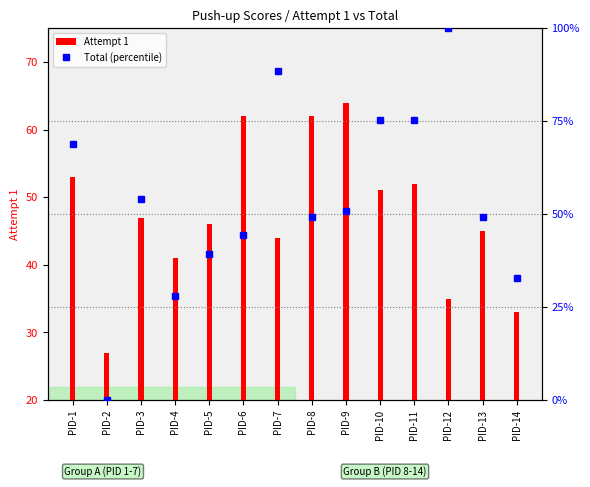

The Attempt 1 series shows 62.0 at PID-6. True or false?

True